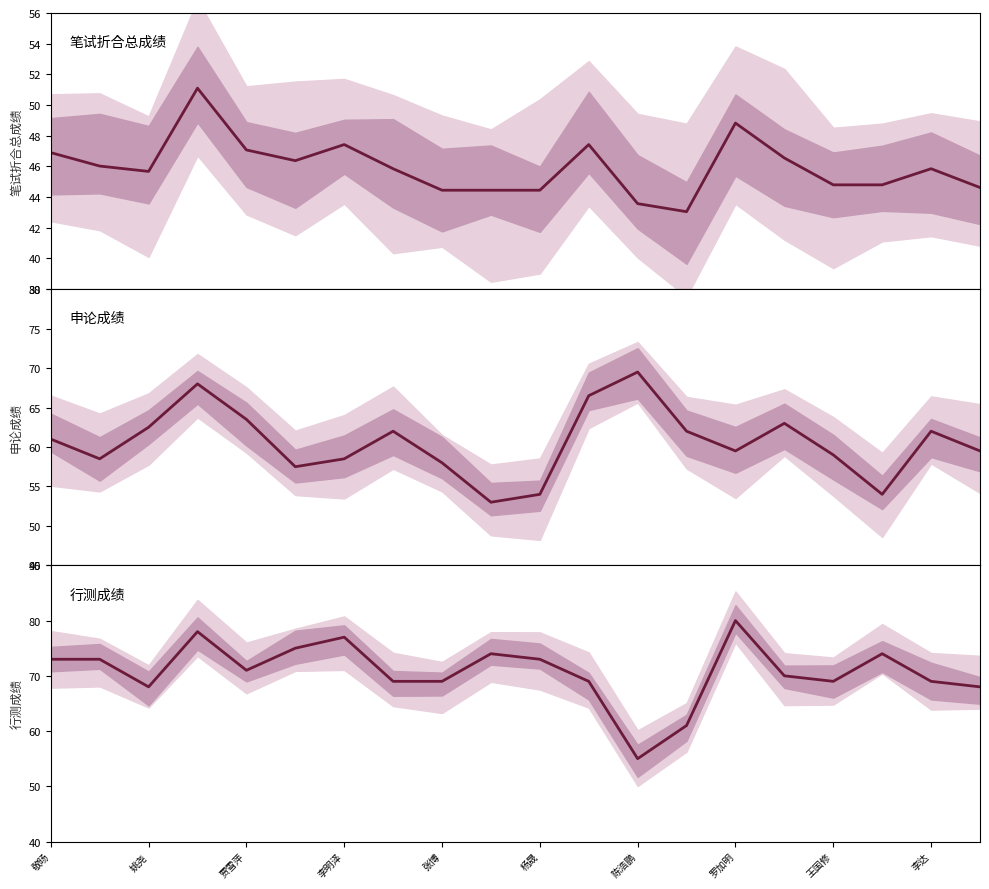

Rank the series by their average value, from highest to lowest.

行测成绩, 申论成绩, 笔试折合总成绩